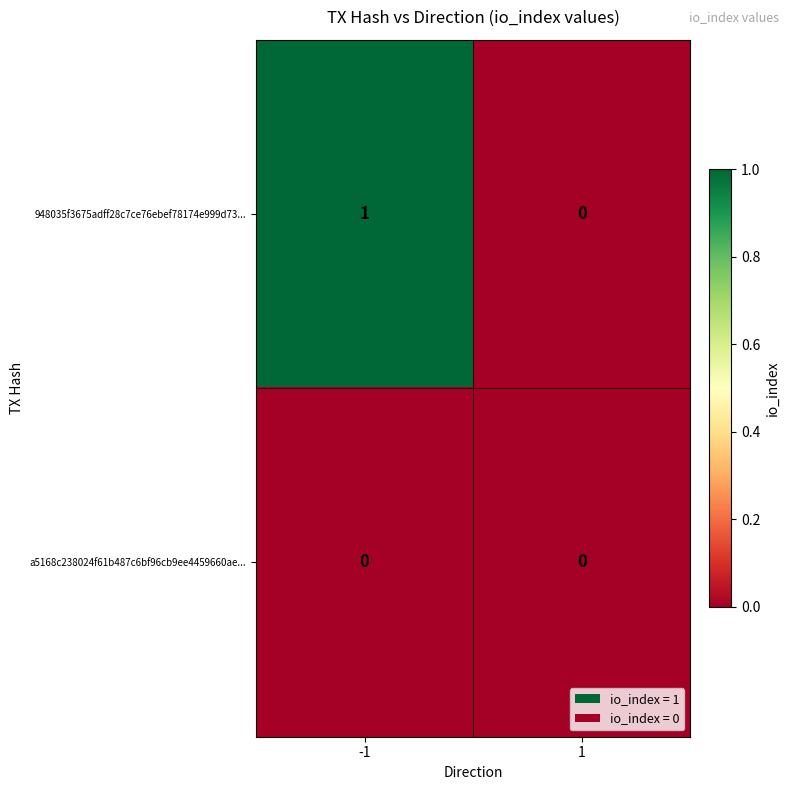

Reading left to right, extract all data points from this chart.

948035f3675adff28c7ce76ebef78174e999d73...: 1	0
a5168c238024f61b487c6bf96cb9ee4459660ae...: 0	0